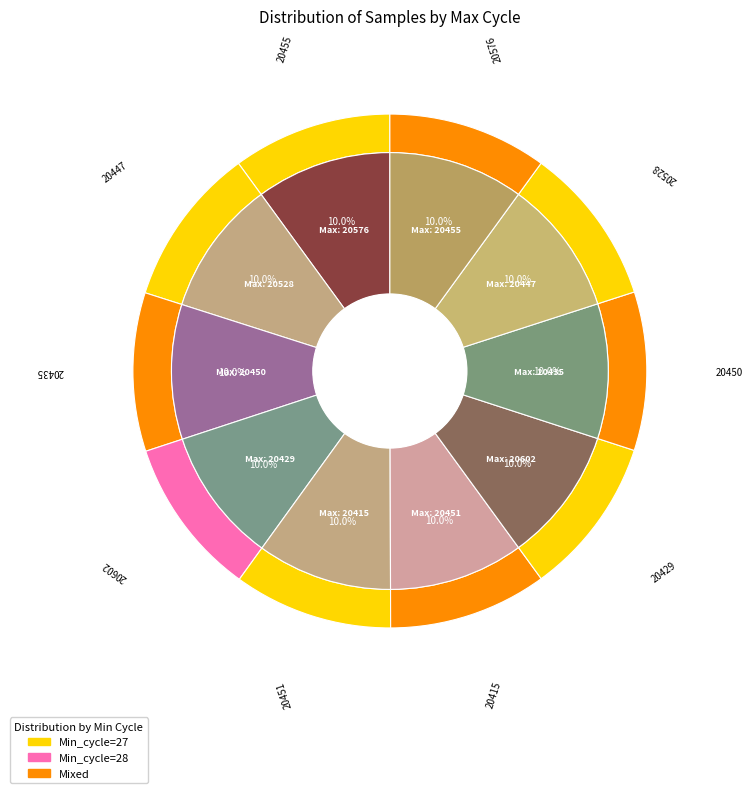

Count the number of slices in the pie.

10